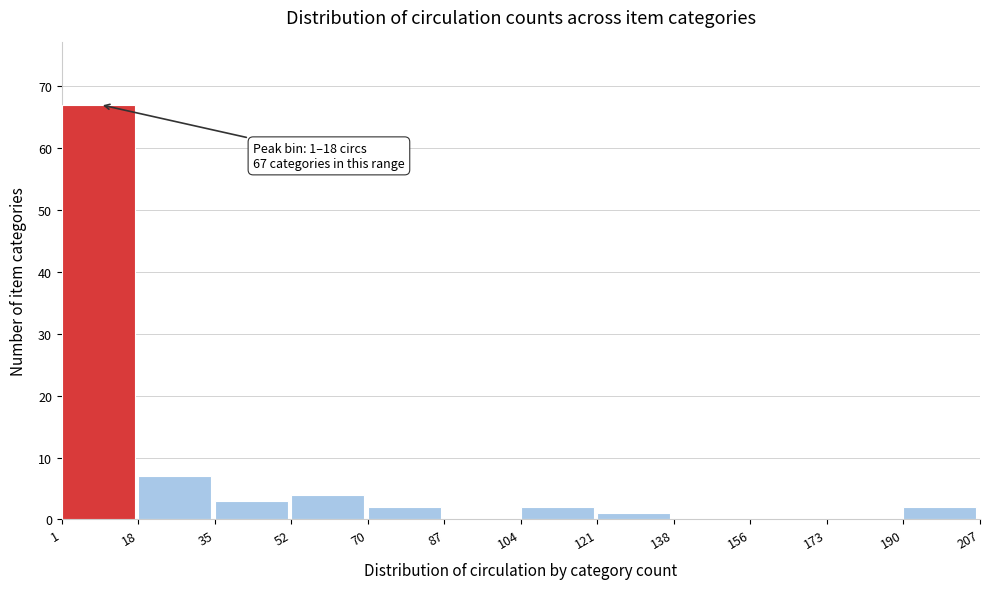

Which range on the x-axis has the tallest bar?

1 to 18